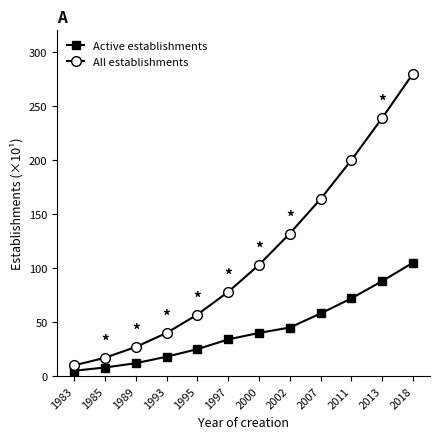

At which label is Active establishments closest to 55?

2007